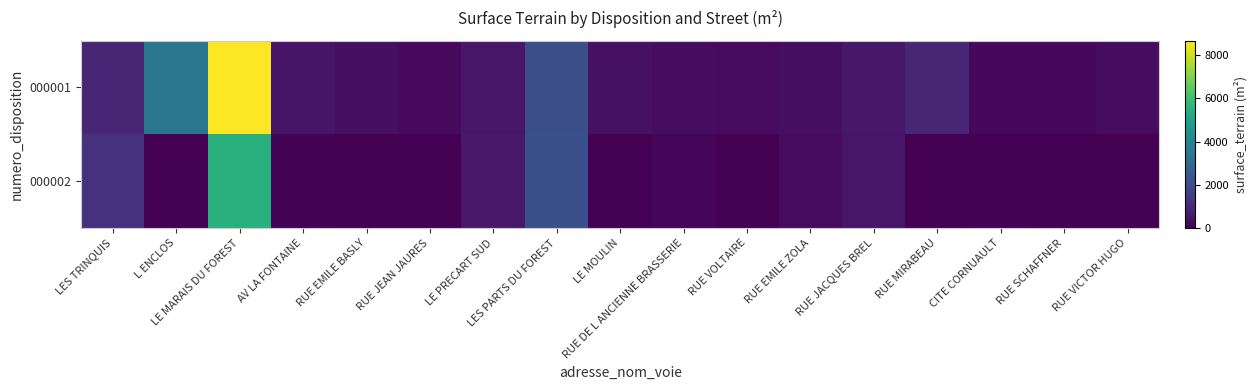

What is the difference between the highest and lowest values at RUE DE L ANCIENNE BRASSERIE?

174